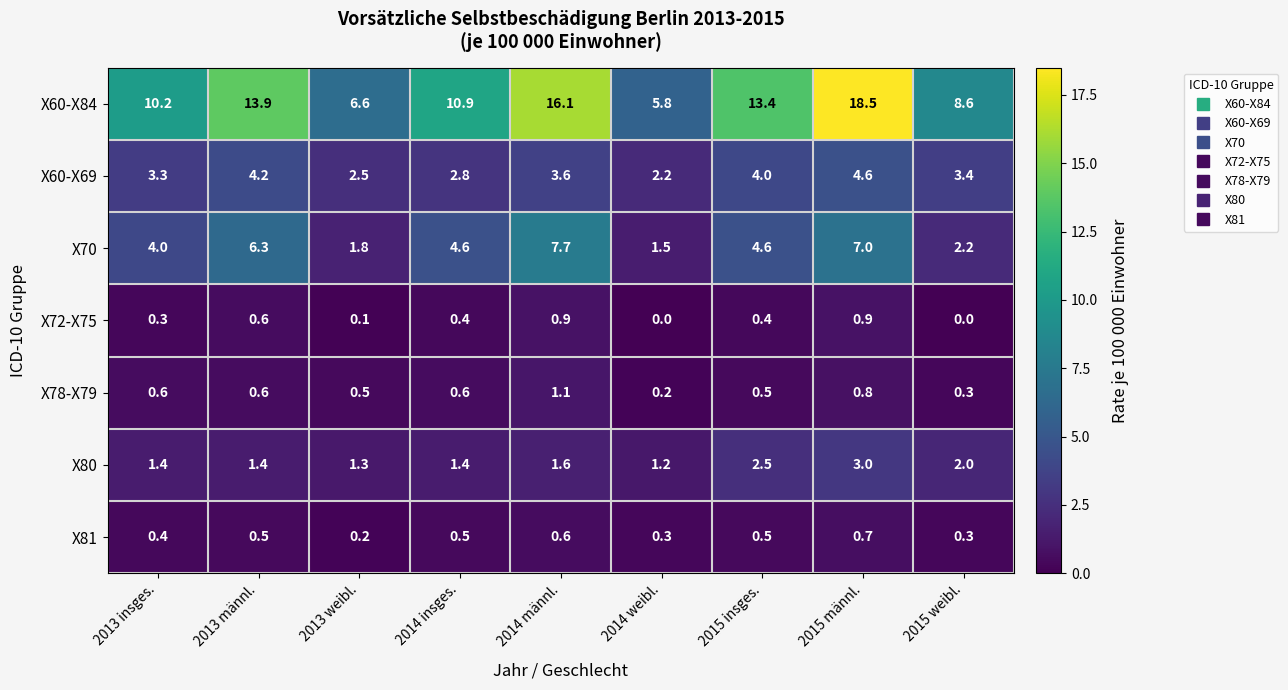

Rank the series by their maximum value, from highest to lowest.

X60-X84, X70, X60-X69, X80, X78-X79, X72-X75, X81